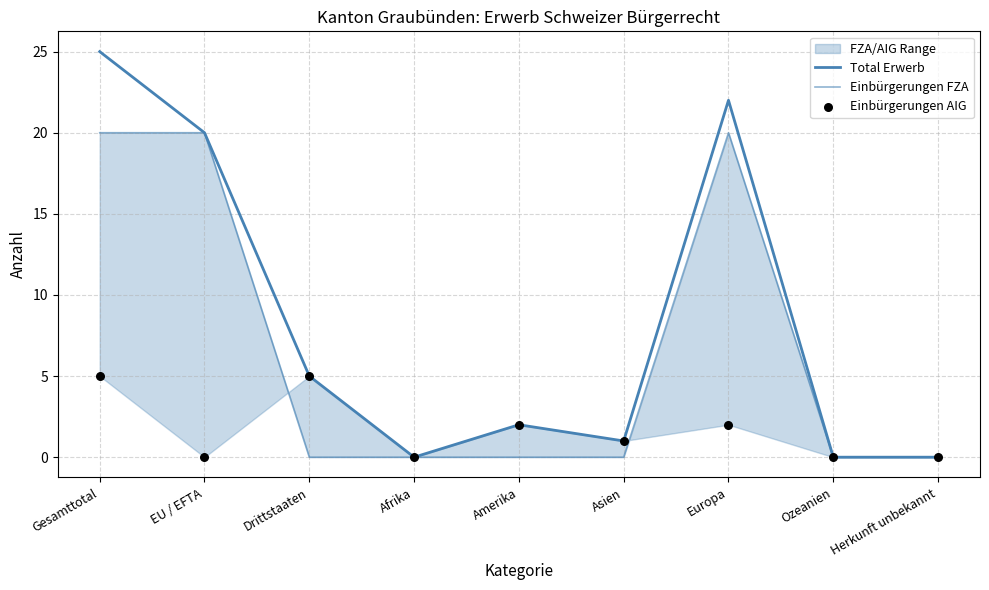

Which series reaches the maximum Y coordinate?

Total Erwerb